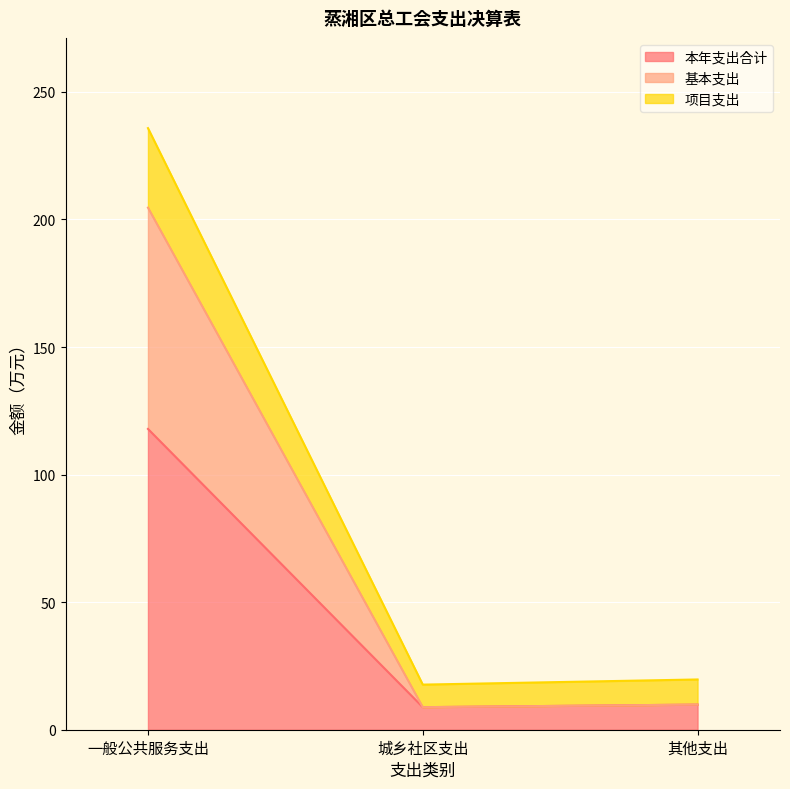

List the labels in order of 本年支出合计 value, largest first.

一般公共服务支出, 其他支出, 城乡社区支出